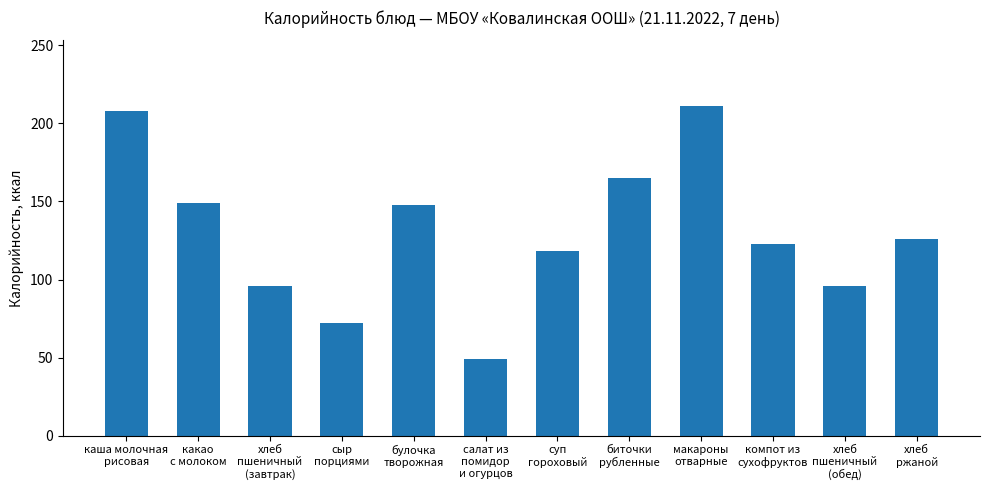

What is the sum of all values?

1561